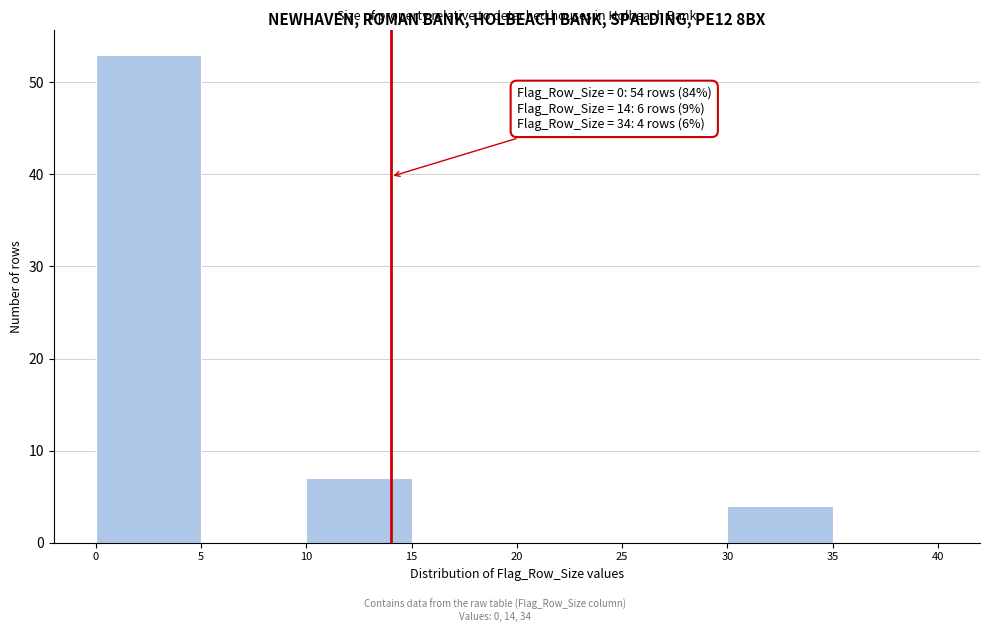

Which range on the x-axis has the tallest bar?

0 to 5